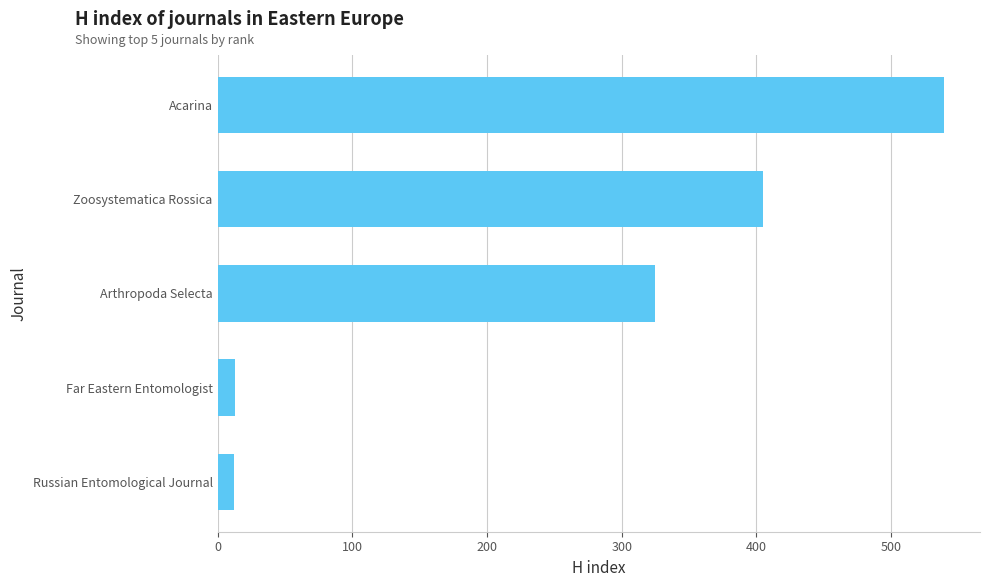

Which label corresponds to the largest value in the chart?

Acarina